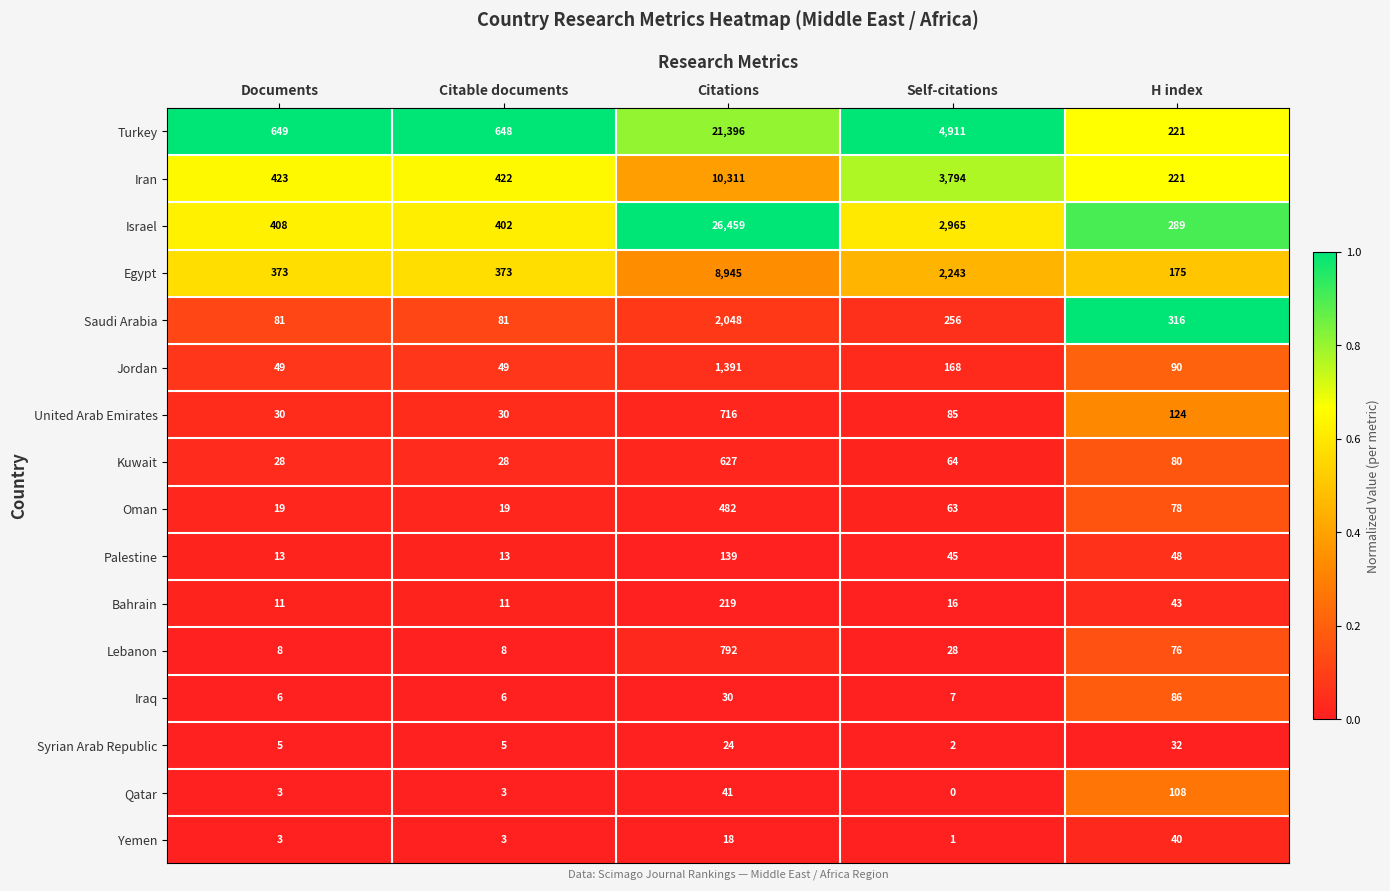

What is the spread (max minus min) of values at Documents?

646